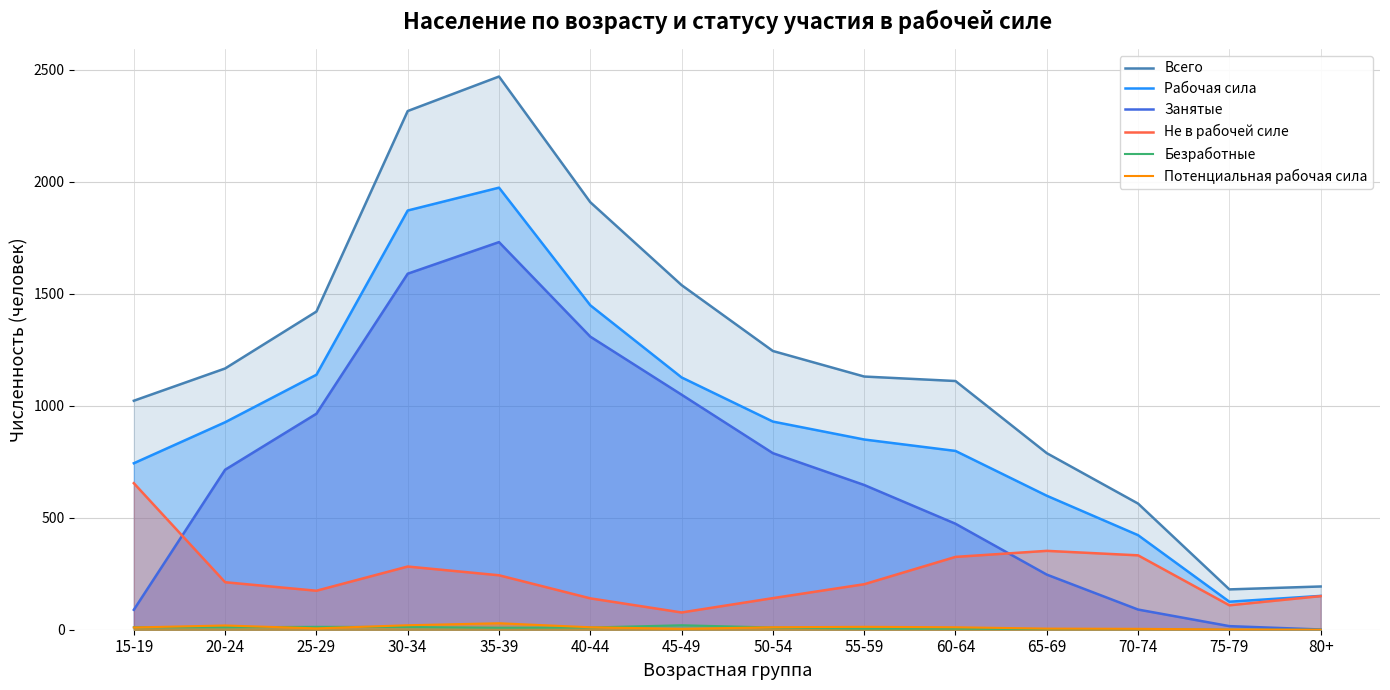

Is it true that Не в рабочей силе equals 332 at 70-74?

True